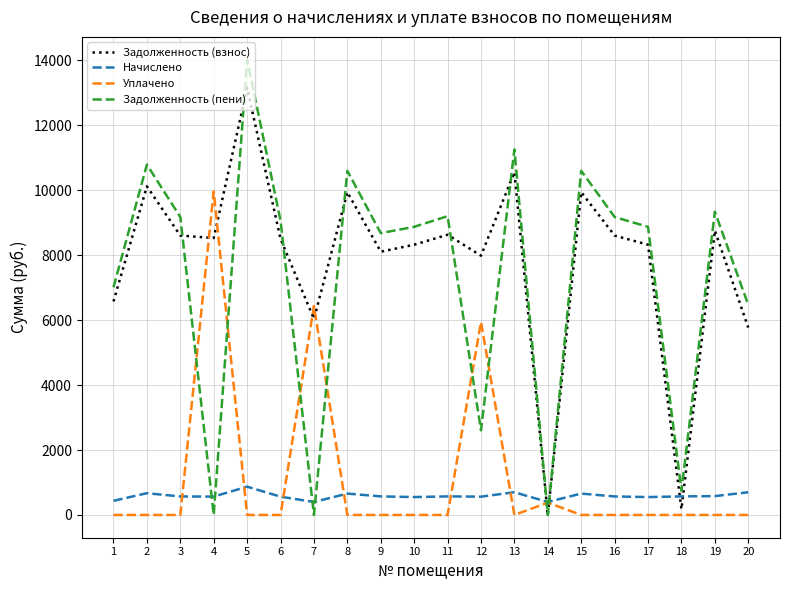

Does the chart have visible grid lines?

Yes